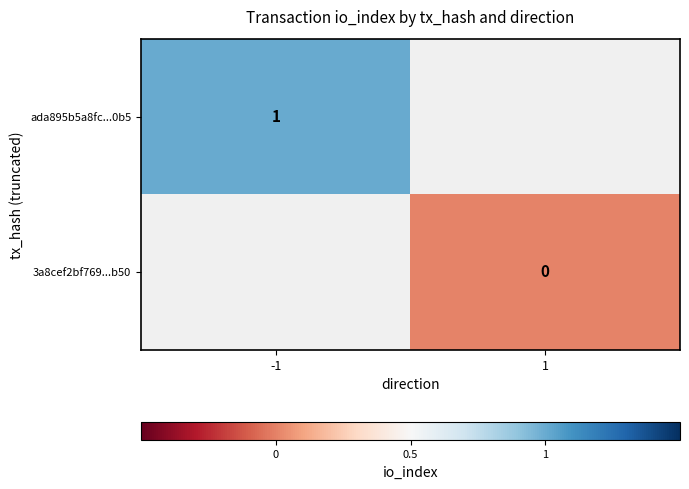

Count the number of data series in this chart.

2